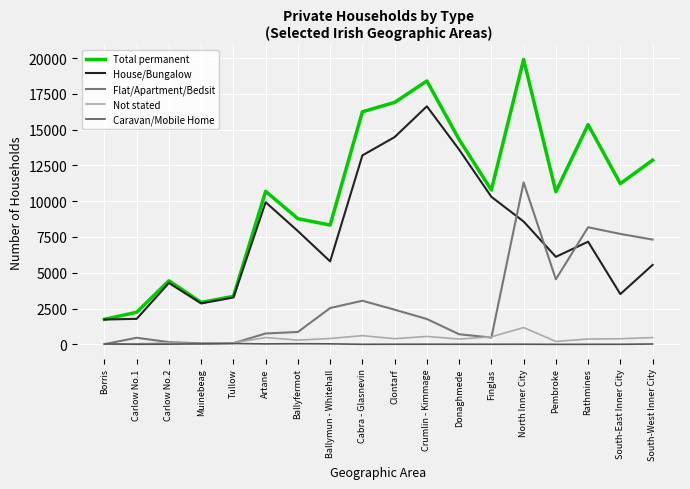

At which label does House/Bungalow first exceed 7170?

Artane